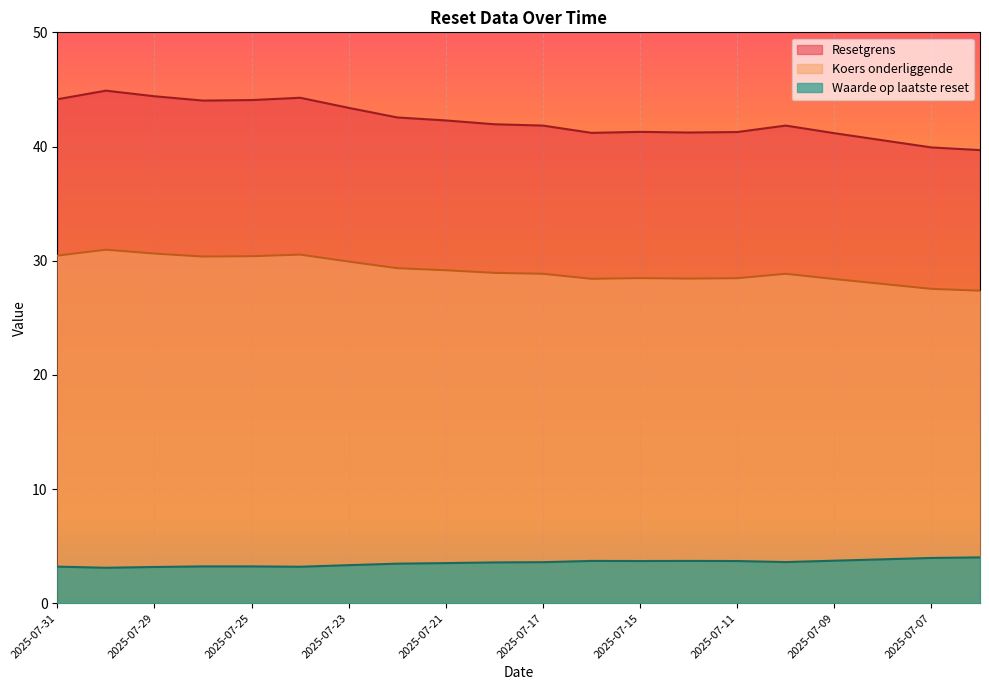

The Resetgrens series shows 44.1 at 2025-07-31. True or false?

True